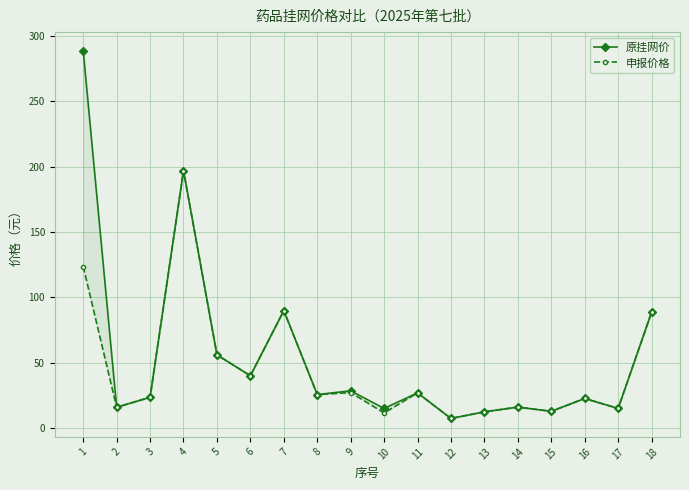

Reading right to left, extract all data points from this chart.

原挂网价: 18=88.7	17=15.0	16=22.6	15=12.8	14=16.0	13=12.4	12=7.3	11=26.9	10=15.0	9=28.5	8=25.6	7=89.9	6=40.0	5=56.0	4=197.0	3=23.5	2=15.9	1=288.9
申报价格: 18=88.7	17=15.0	16=22.6	15=12.8	14=16.0	13=12.4	12=7.3	11=26.9	10=11.6	9=27.1	8=25.6	7=89.9	6=40.0	5=56.0	4=197.0	3=23.5	2=15.9	1=123.6